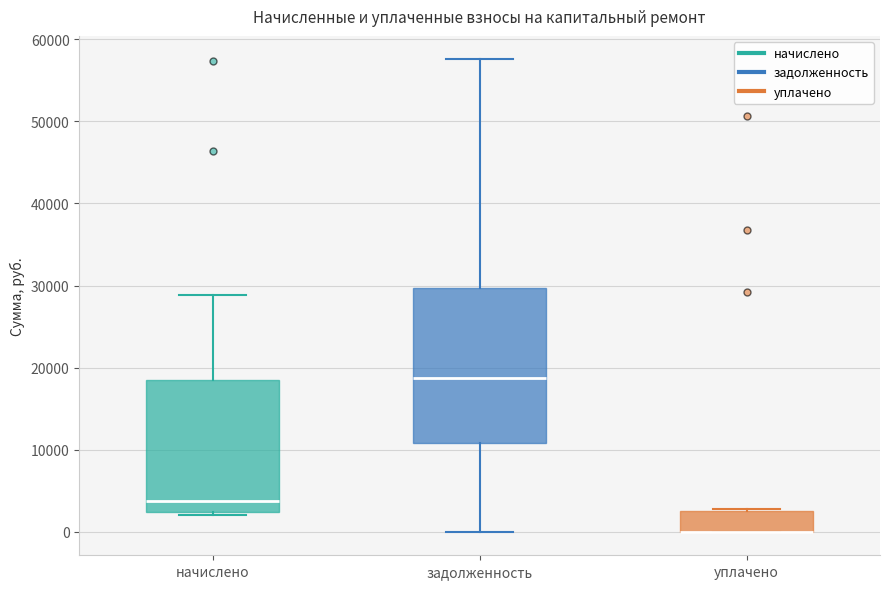

Reading left to right, read every box against the y-axis: the position of its median line, the range the box covers, and the ends of its whiskers. The values are not printed on the chart, so give them approximately, as read against the axis.

начислено: median 4000, box 2000 to 18000, whiskers 2000 (just below the box's lower edge) to 29000
задолженность: median 19000, box 11000 to 30000, whiskers 0 to 58000
уплачено: median 0 (drawn on the box's lower edge), box 0 to 2000, whiskers 0 to 3000